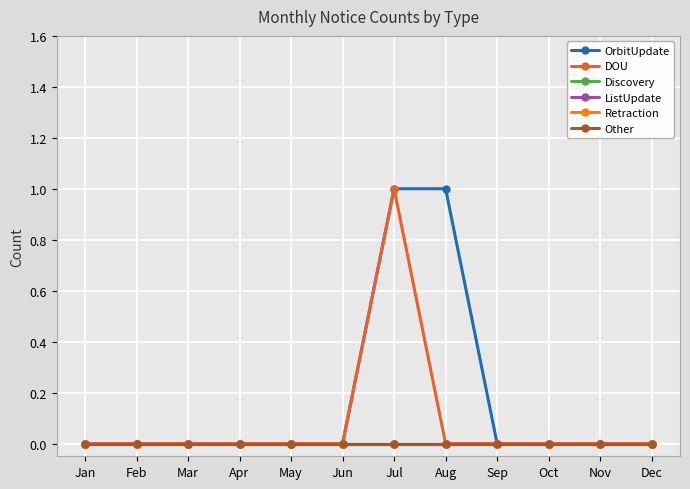

Is this an area chart (filled region under the line)?

No